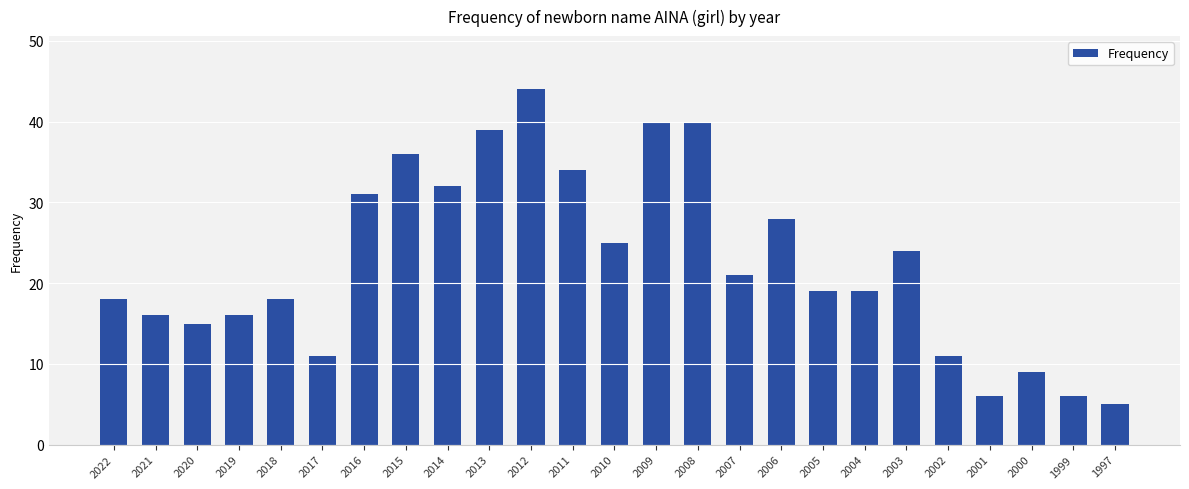

Approximately how many times larger is the value at 2013 compared to 2021?

2.4